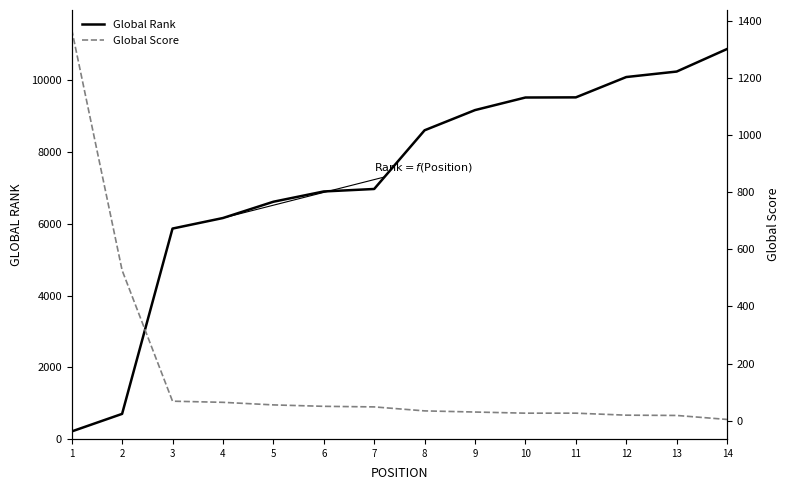

Reading left to right, what are all the values shown in this chart?

Global Rank: 1=209	2=699	3=5867	4=6161	5=6615	6=6902	7=6971	8=8608	9=9171	10=9522	11=9526	12=10093	13=10246	14=10875
Global Score: 1=1371	2=527	3=68	4=64	5=55	6=50	7=48	8=34	9=30	10=26	11=26	12=19	13=18	14=4